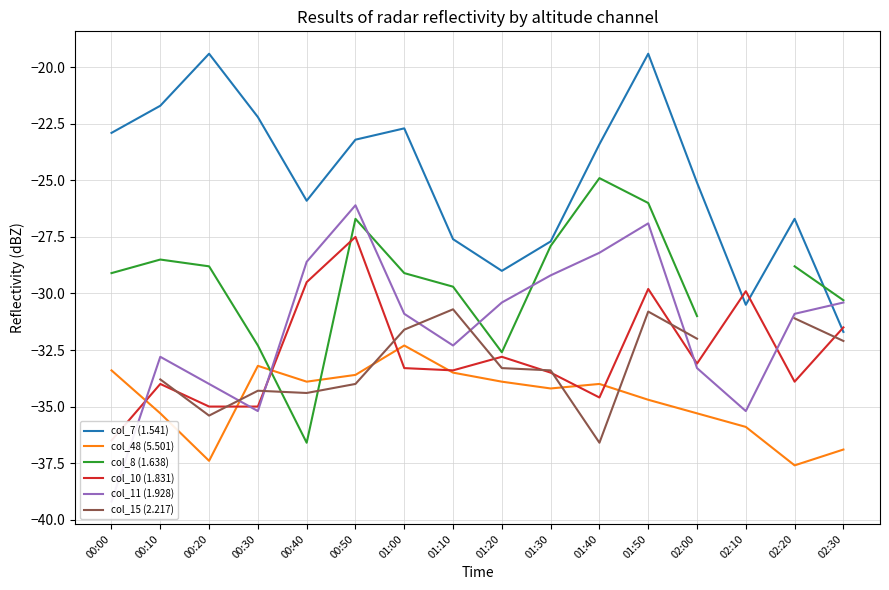

What is the label of the 9th point from the right?

01:10